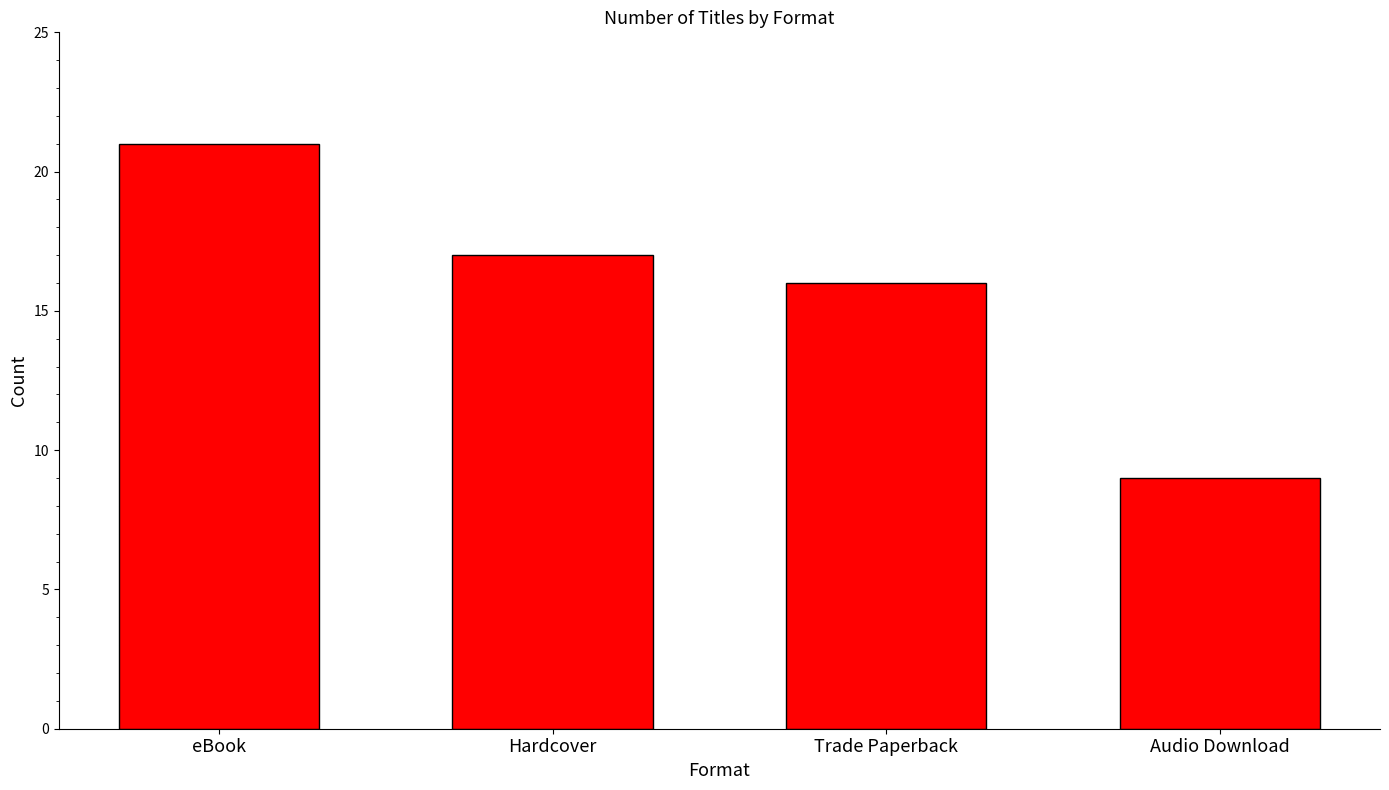

Reading left to right, transcribe all the data shown in this chart.

eBook=21	Hardcover=17	Trade Paperback=16	Audio Download=9